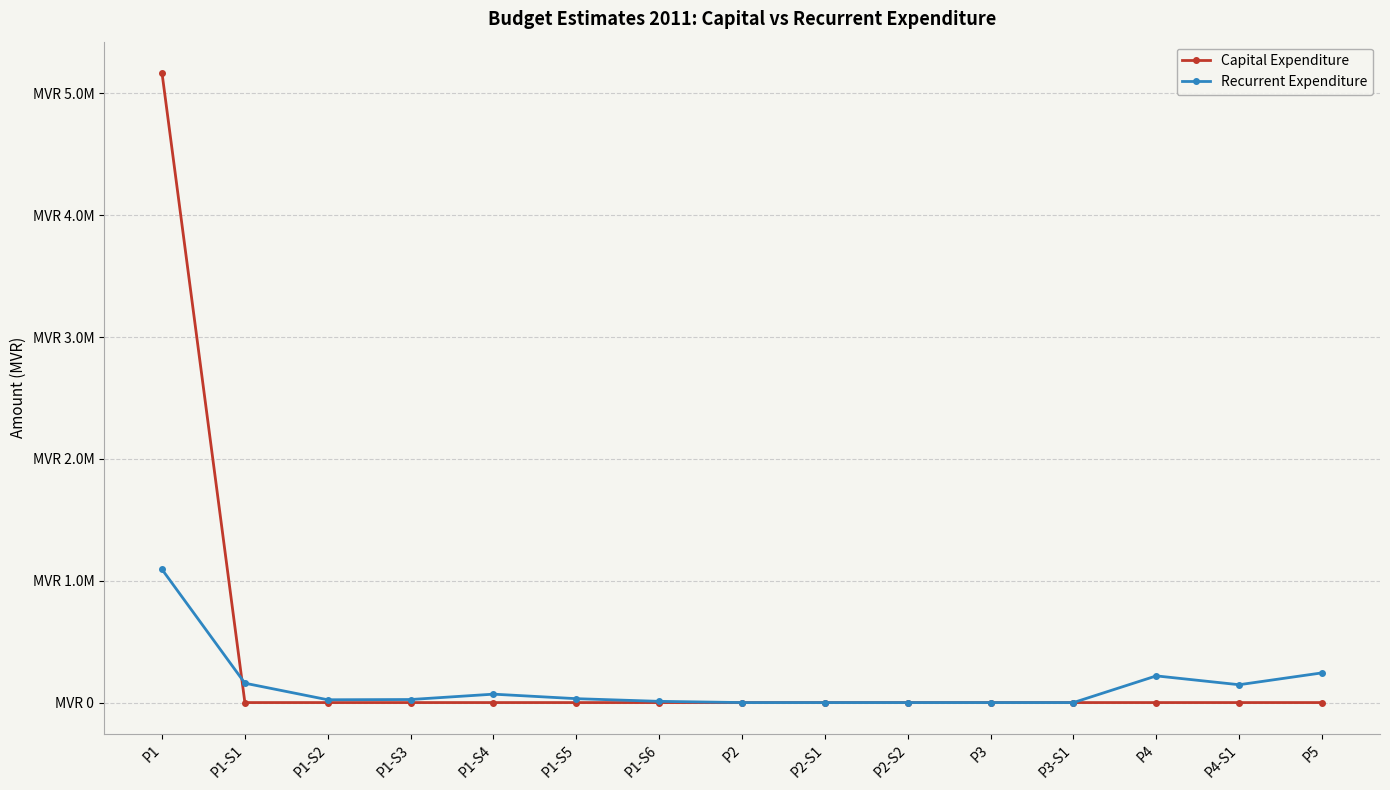

What are all the series names shown in the legend?

Capital Expenditure, Recurrent Expenditure